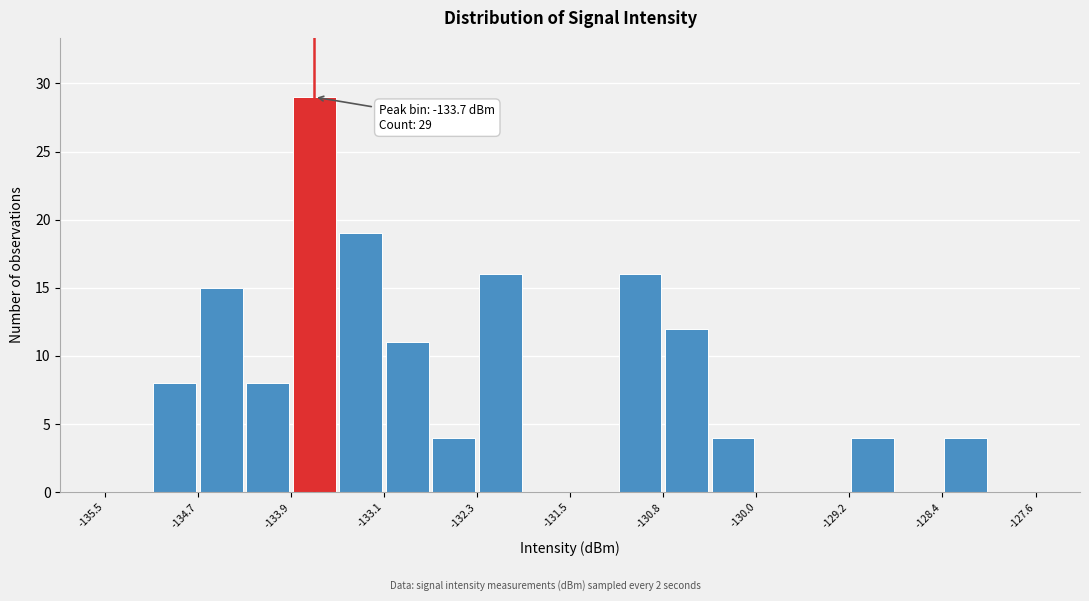

Read against the x-axis, roughly where is the centre of the tallest bar?

-133.7